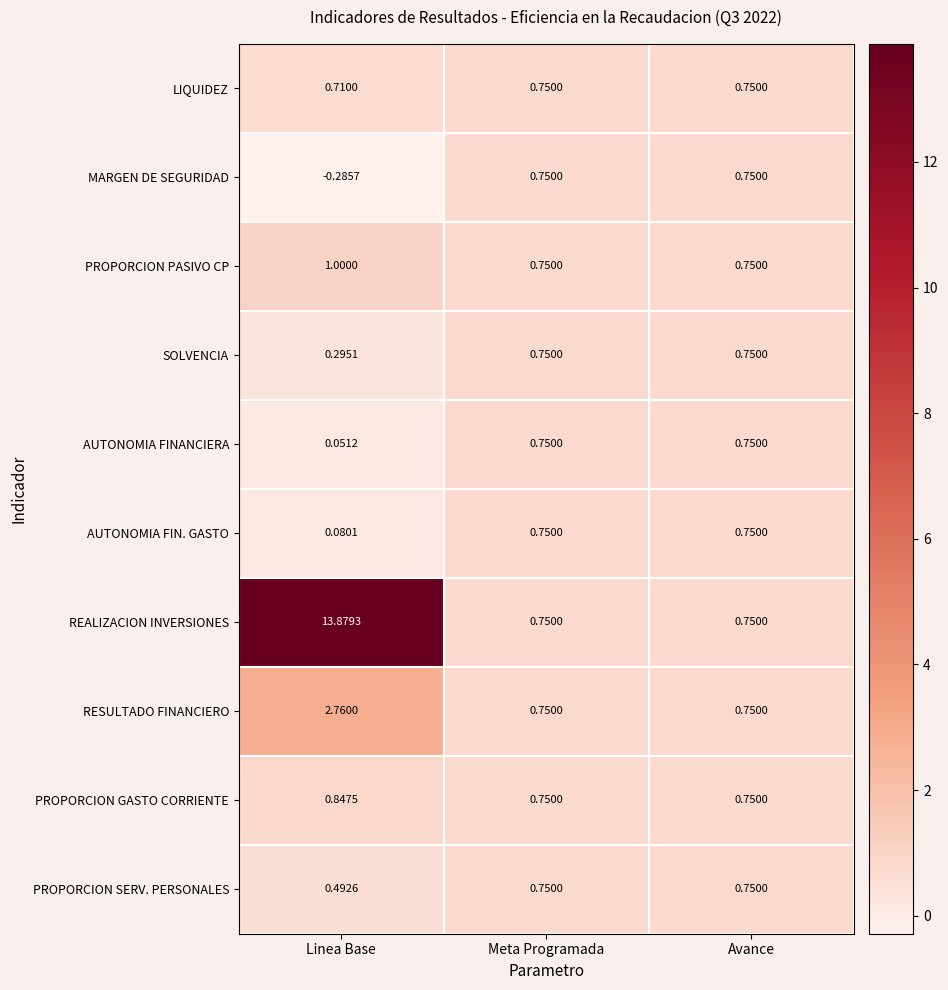

What is the greatest value displayed?

13.9